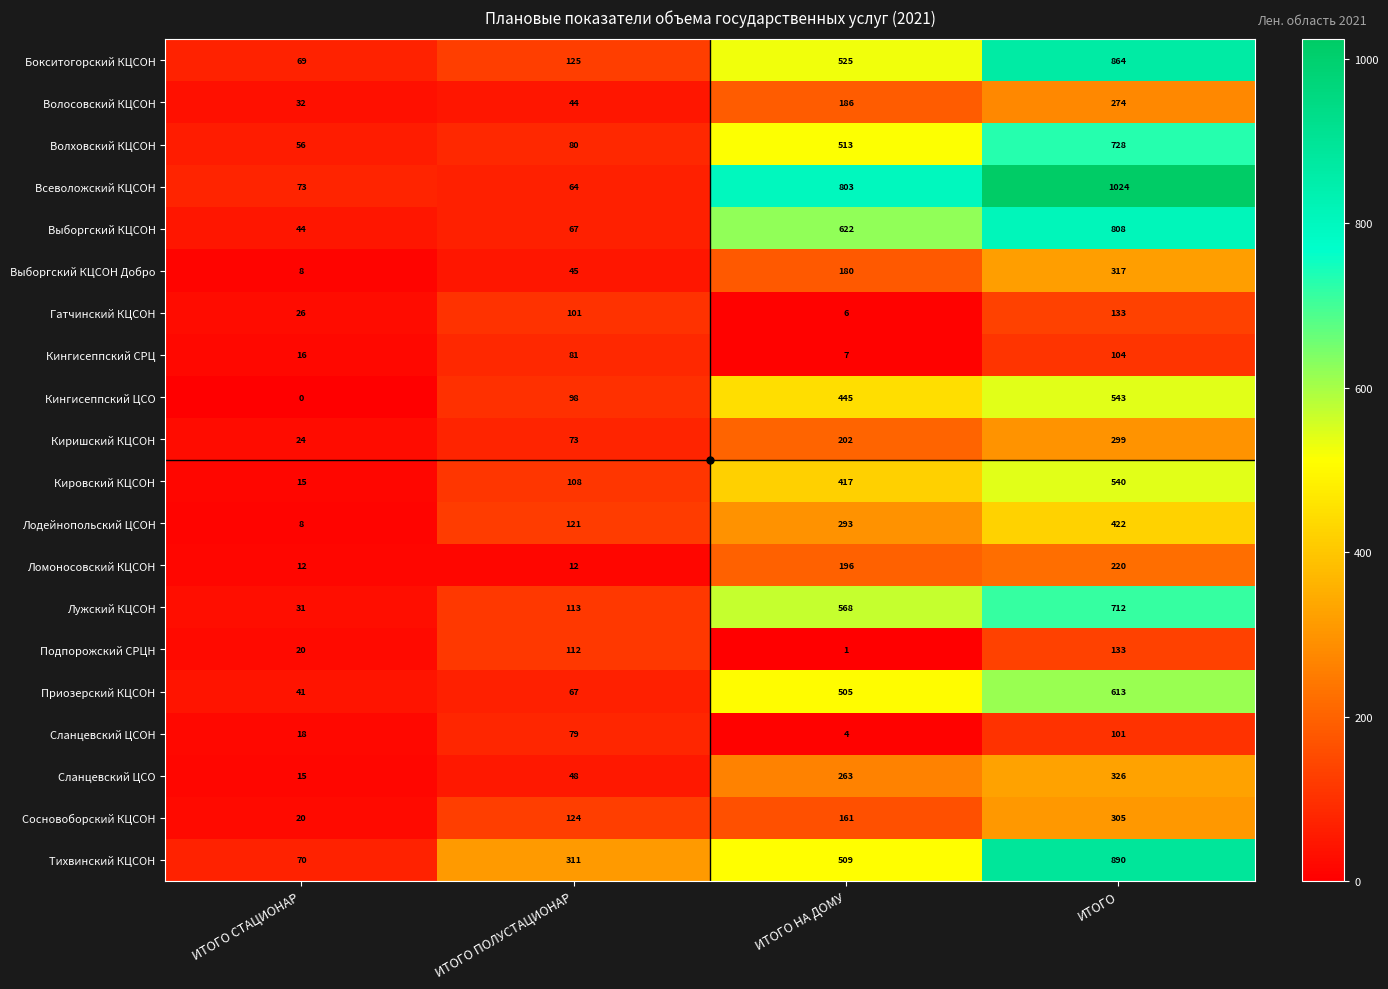

Count the number of data series in this chart.

20